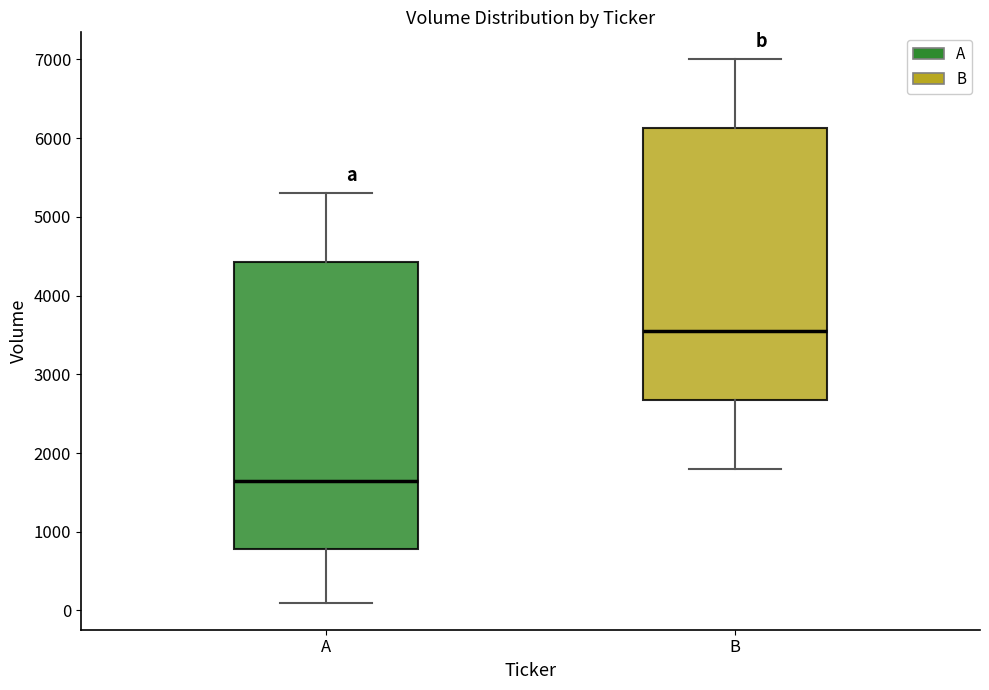

Where does the median line of the box for B sit on the y-axis? The values are not printed on the chart, so give them approximately, as read against the axis.

3600